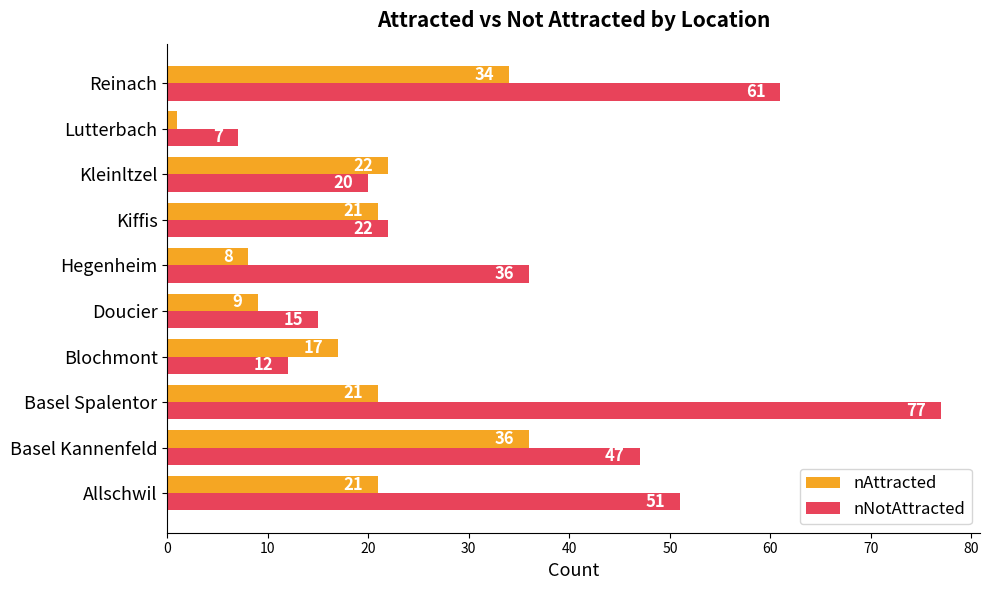

What is the difference between the maximum and minimum values in the nAttracted series?

35